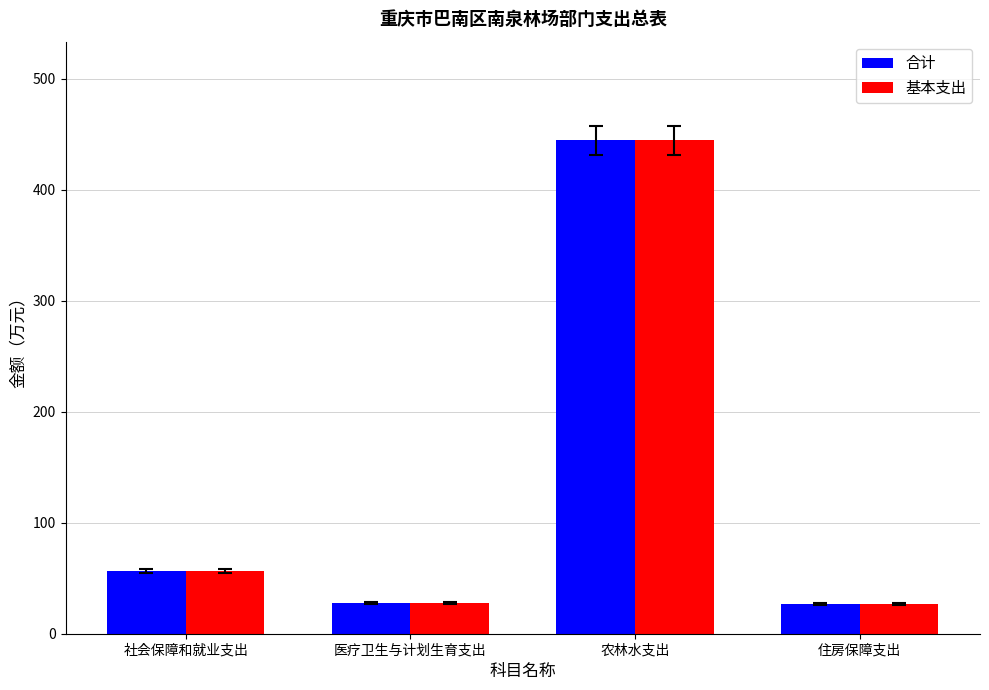

What is the total value across all series at 农林水支出?

889.4